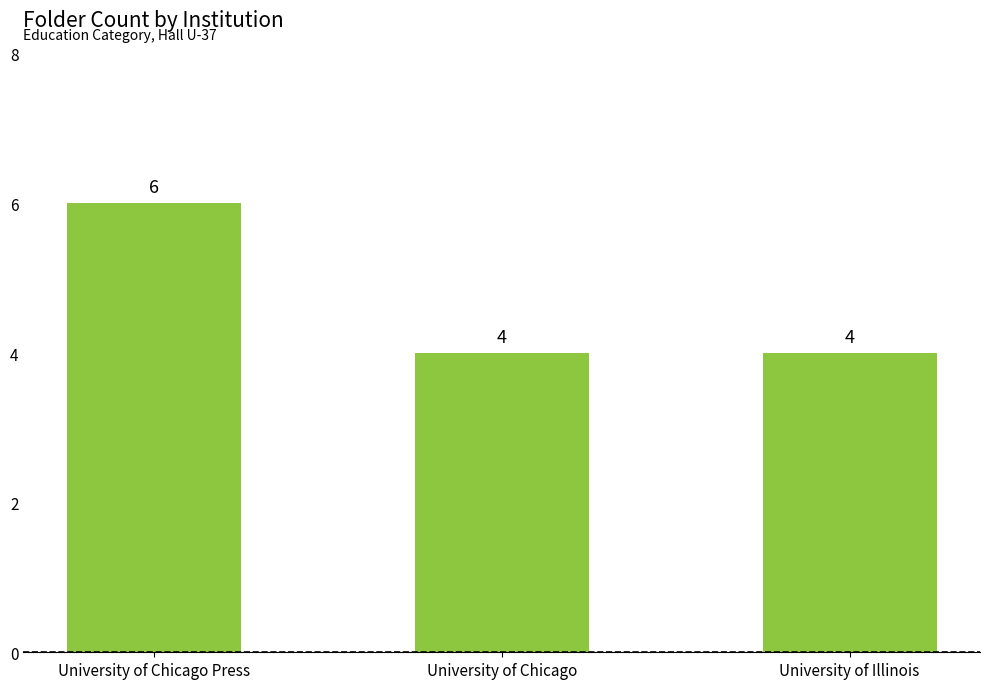

Is it true that the value at University of Illinois is 4?

True